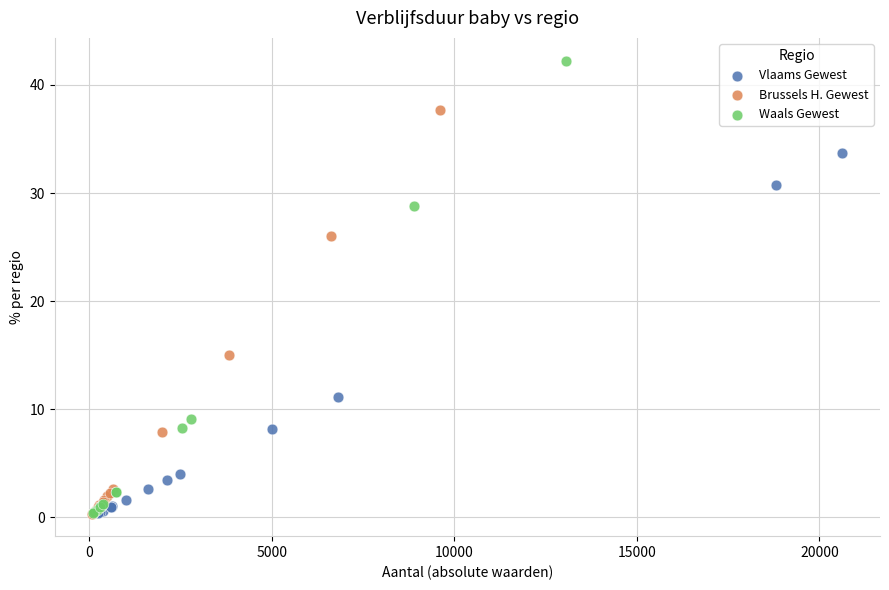

Which series reaches the maximum Y coordinate?

Waals Gewest